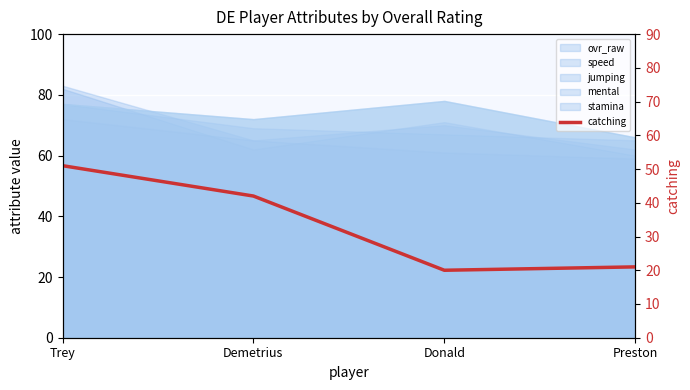

Reading left to right, what are all the values shown in this chart?

51	42	20	21